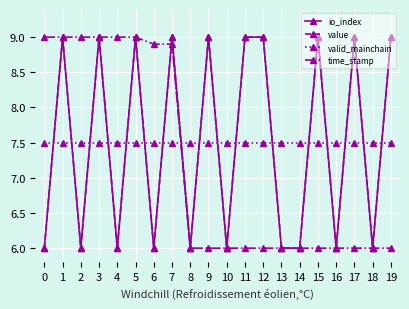

At 11, list the series in order from smallest to largest.

time_stamp, valid_mainchain, io_index, value